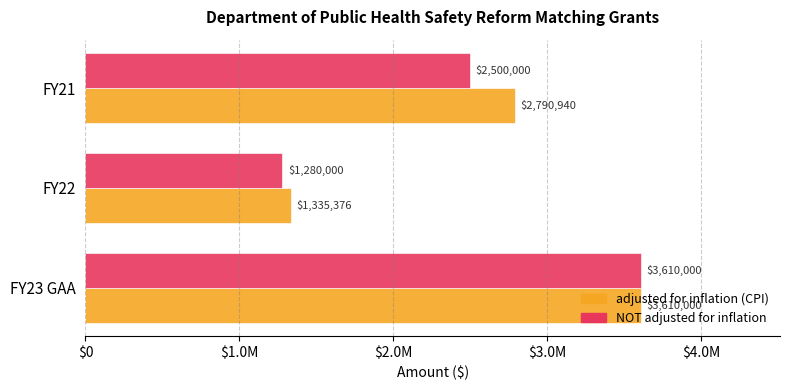

Reading left to right, extract all data points from this chart.

adjusted for inflation (CPI): 3610000	1335376	2790940
NOT adjusted for inflation: 3610000	1280000	2500000